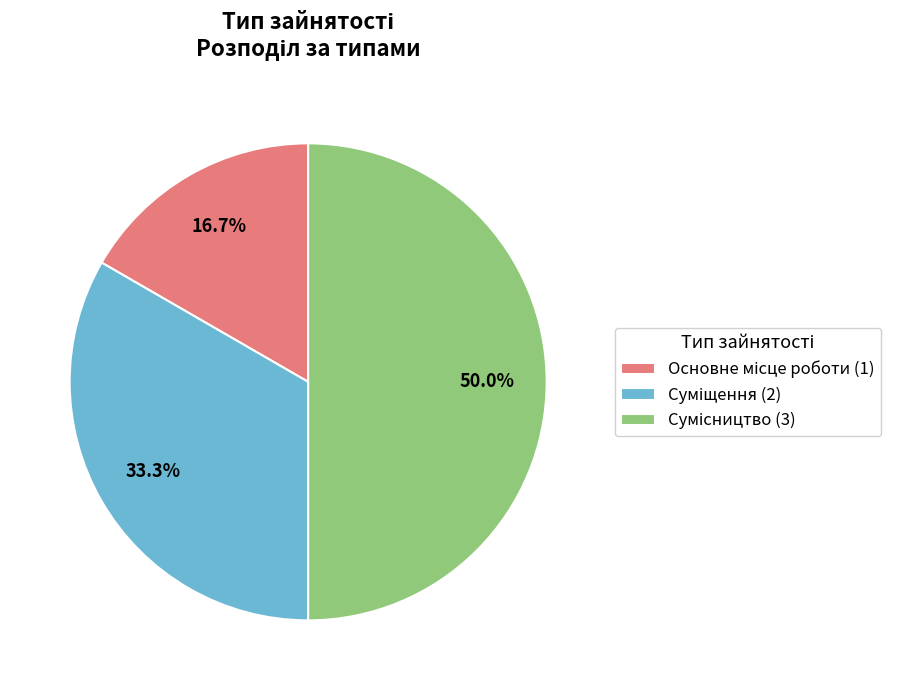

Is Суміщення the majority of the pie?

No